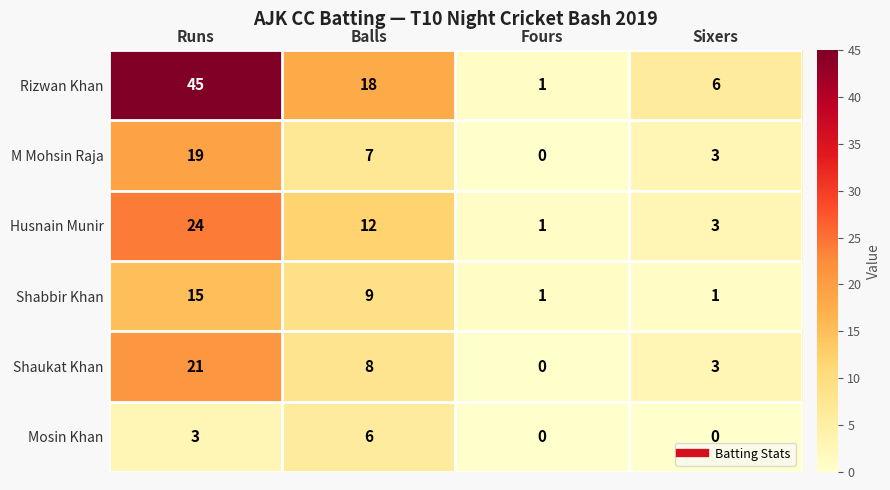

The value of M Mohsin Raja at Fours is -12. True or false?

False